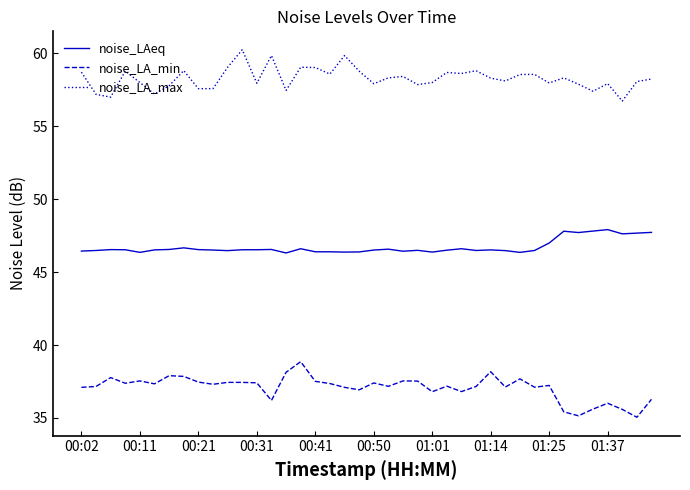

True or false: noise_LAeq and noise_LA_min cross at least once.

False